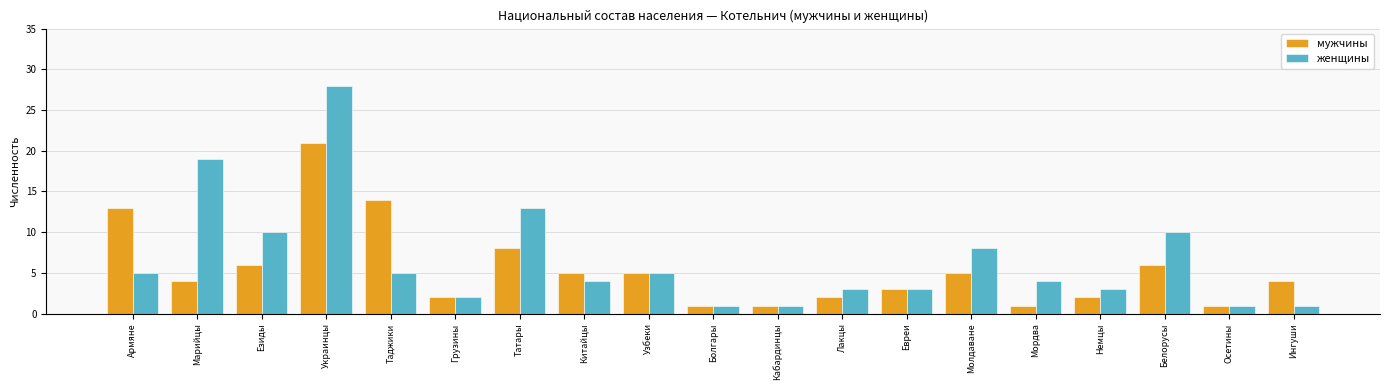

Rank the series by their average value, from lowest to highest.

мужчины, женщины